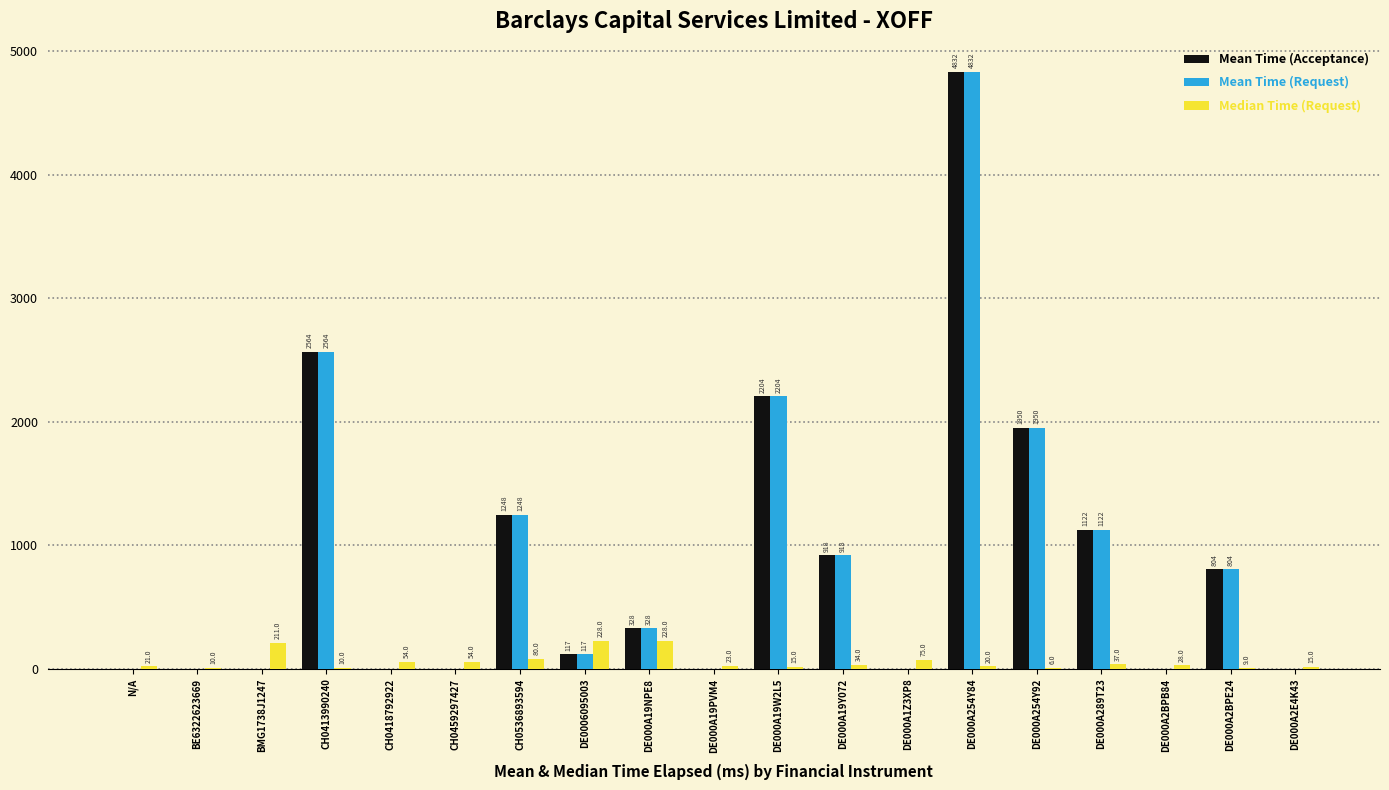

What is the total value across all series at N/A?

21